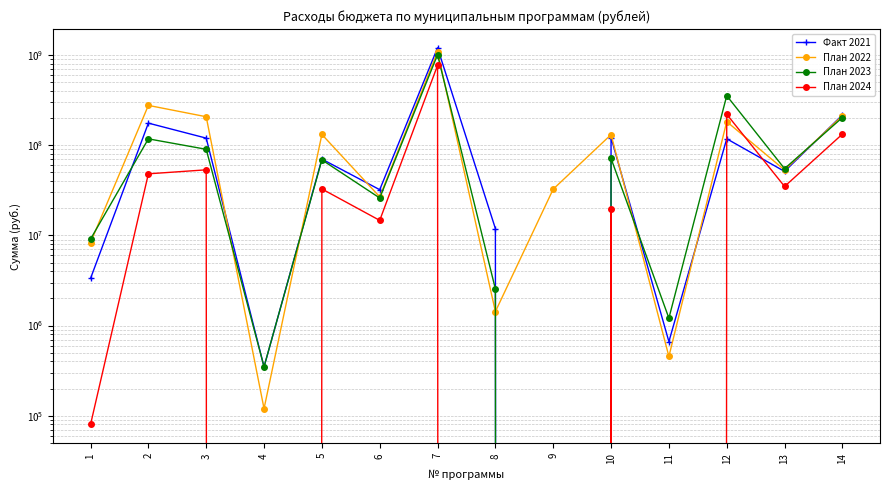

Reading left to right, extract all data points from this chart.

Факт 2021: 3334310.1	176039552.1	119981979.0	347885.7	70269027.0	32147434.6	1203136998.5	11916142.1	0.0	121748703.8	664095.0	117960210.8	51277964.3	216866506.5
План 2022: 8340516.4	276833638.2	207187530.2	120000.0	131832188.3	26784547.1	1089958477.0	1430269.5	32636363.6	131236602.9	454595.0	182836592.8	53142685.9	212355415.5
План 2023: 9105000.0	117786445.0	90202828.3	350000.0	68870208.7	26012151.2	1008918164.6	2548233.5	0.0	71425767.5	1209000.0	354518757.9	55011379.6	203149816.6
План 2024: 80000.0	48213990.0	53414838.0	0.0	32769657.7	14685732.0	769947326.5	0.0	0.0	19397004.6	0.0	220653871.5	34921132.6	132947607.6